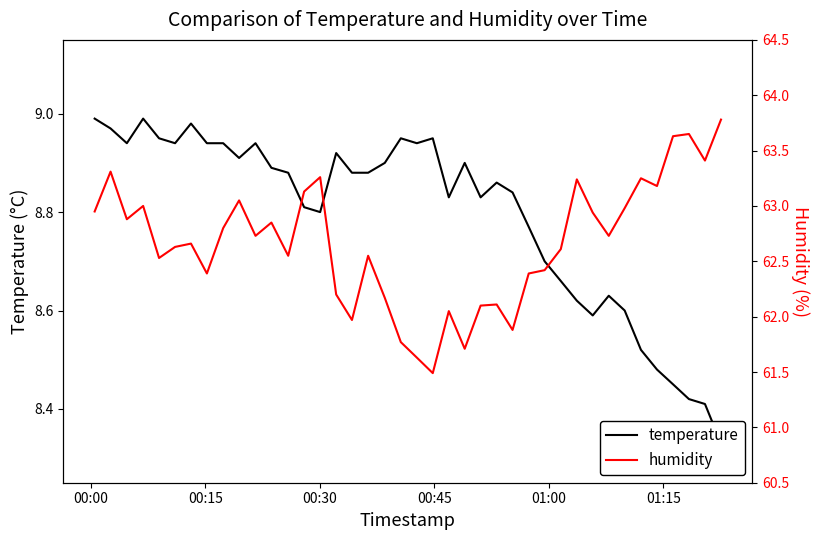

What are all the series names shown in the legend?

temperature, humidity